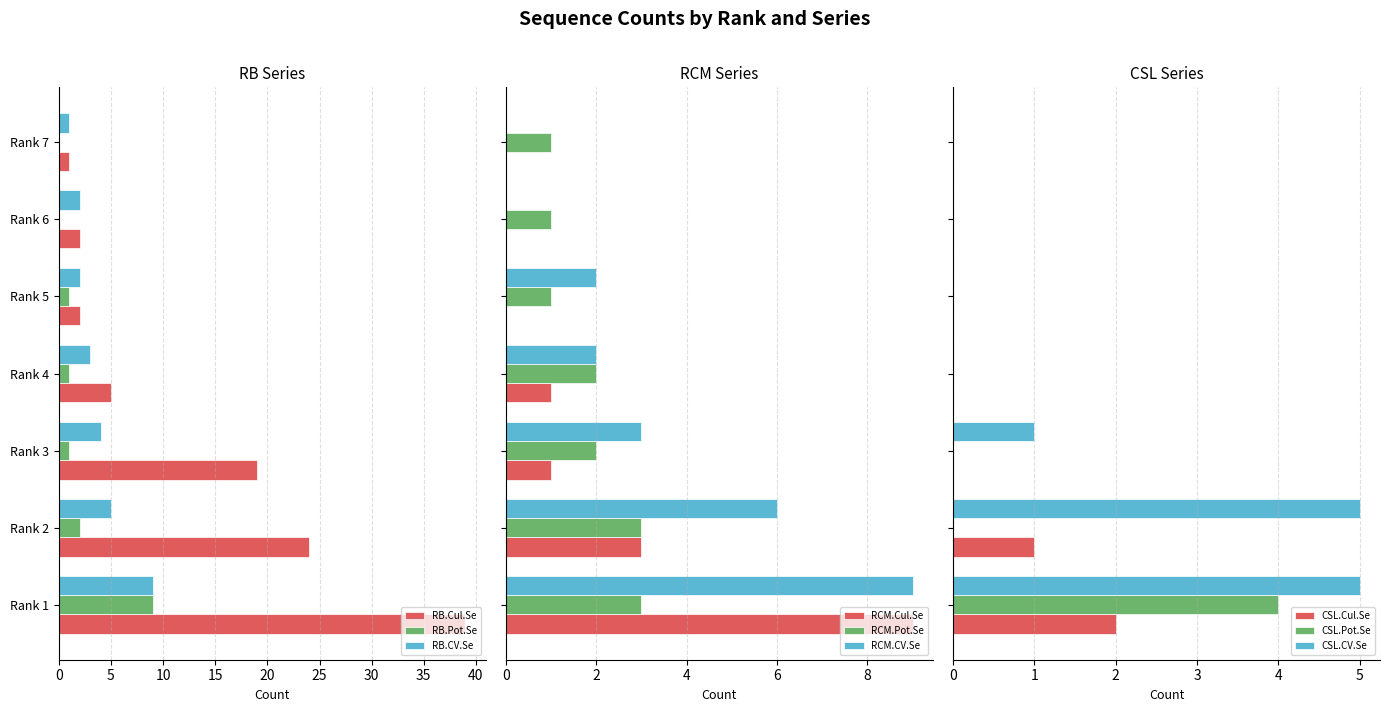

Is the value of RB.Cul.Se at Rank 2 greater than the value of RB.CV.Se at Rank 7?

Yes